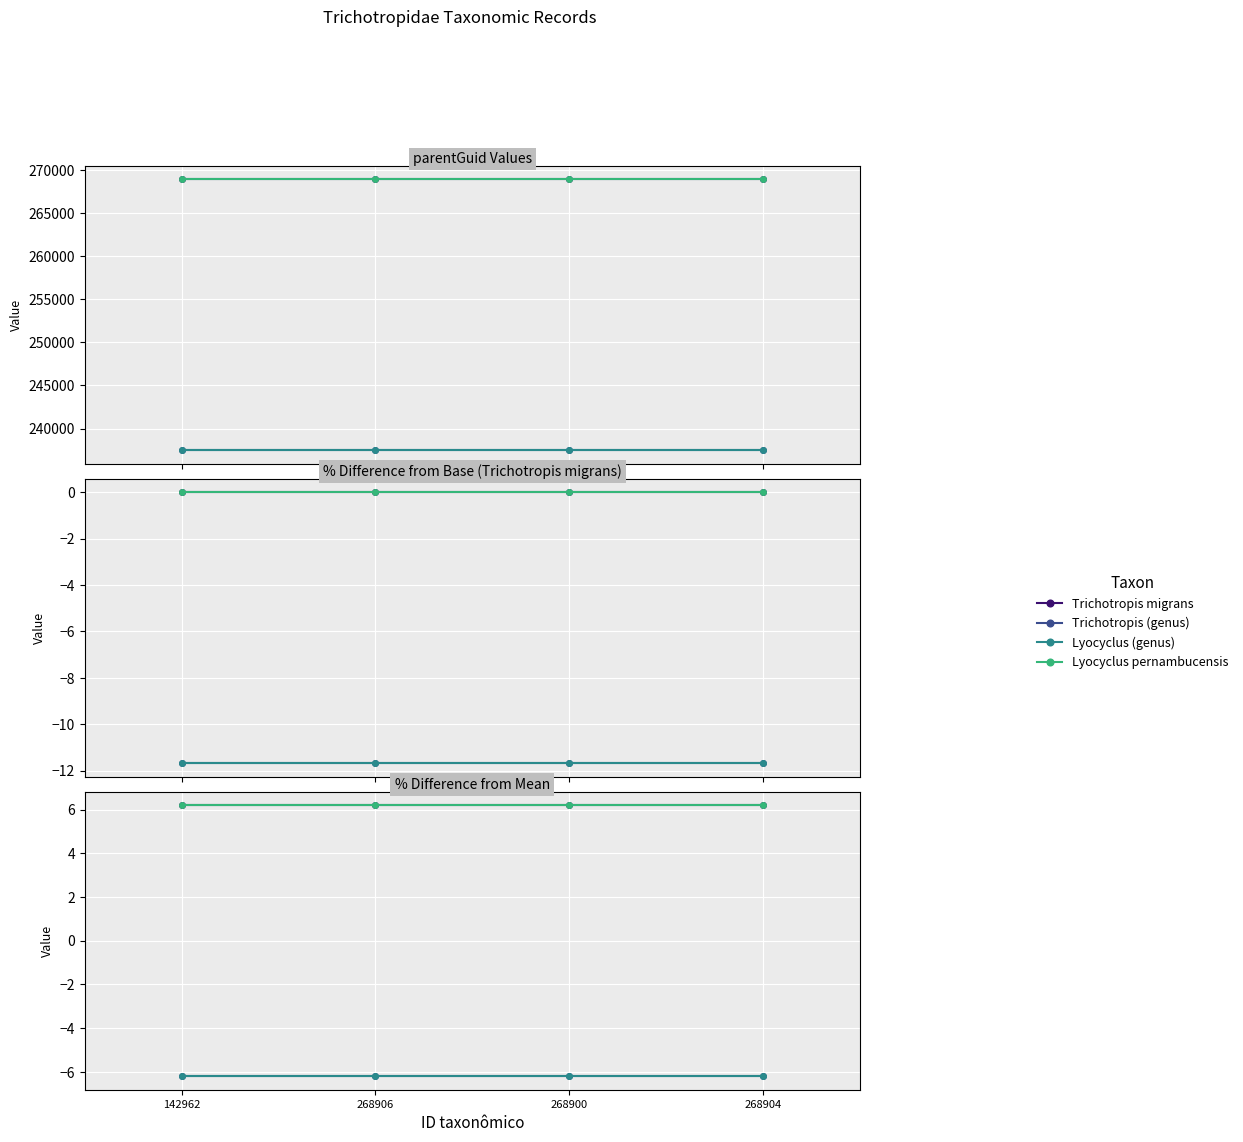

At which category does the chart reach its minimum across all series?

142962